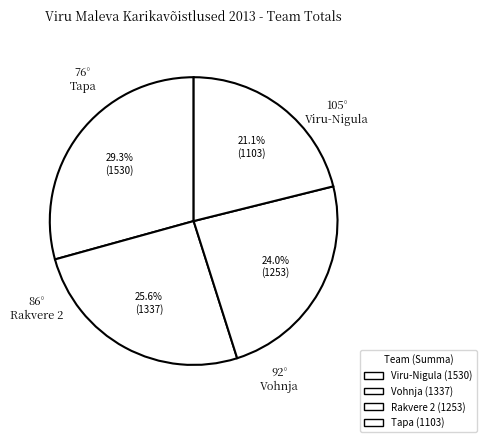

How many slices are in this pie chart?

4